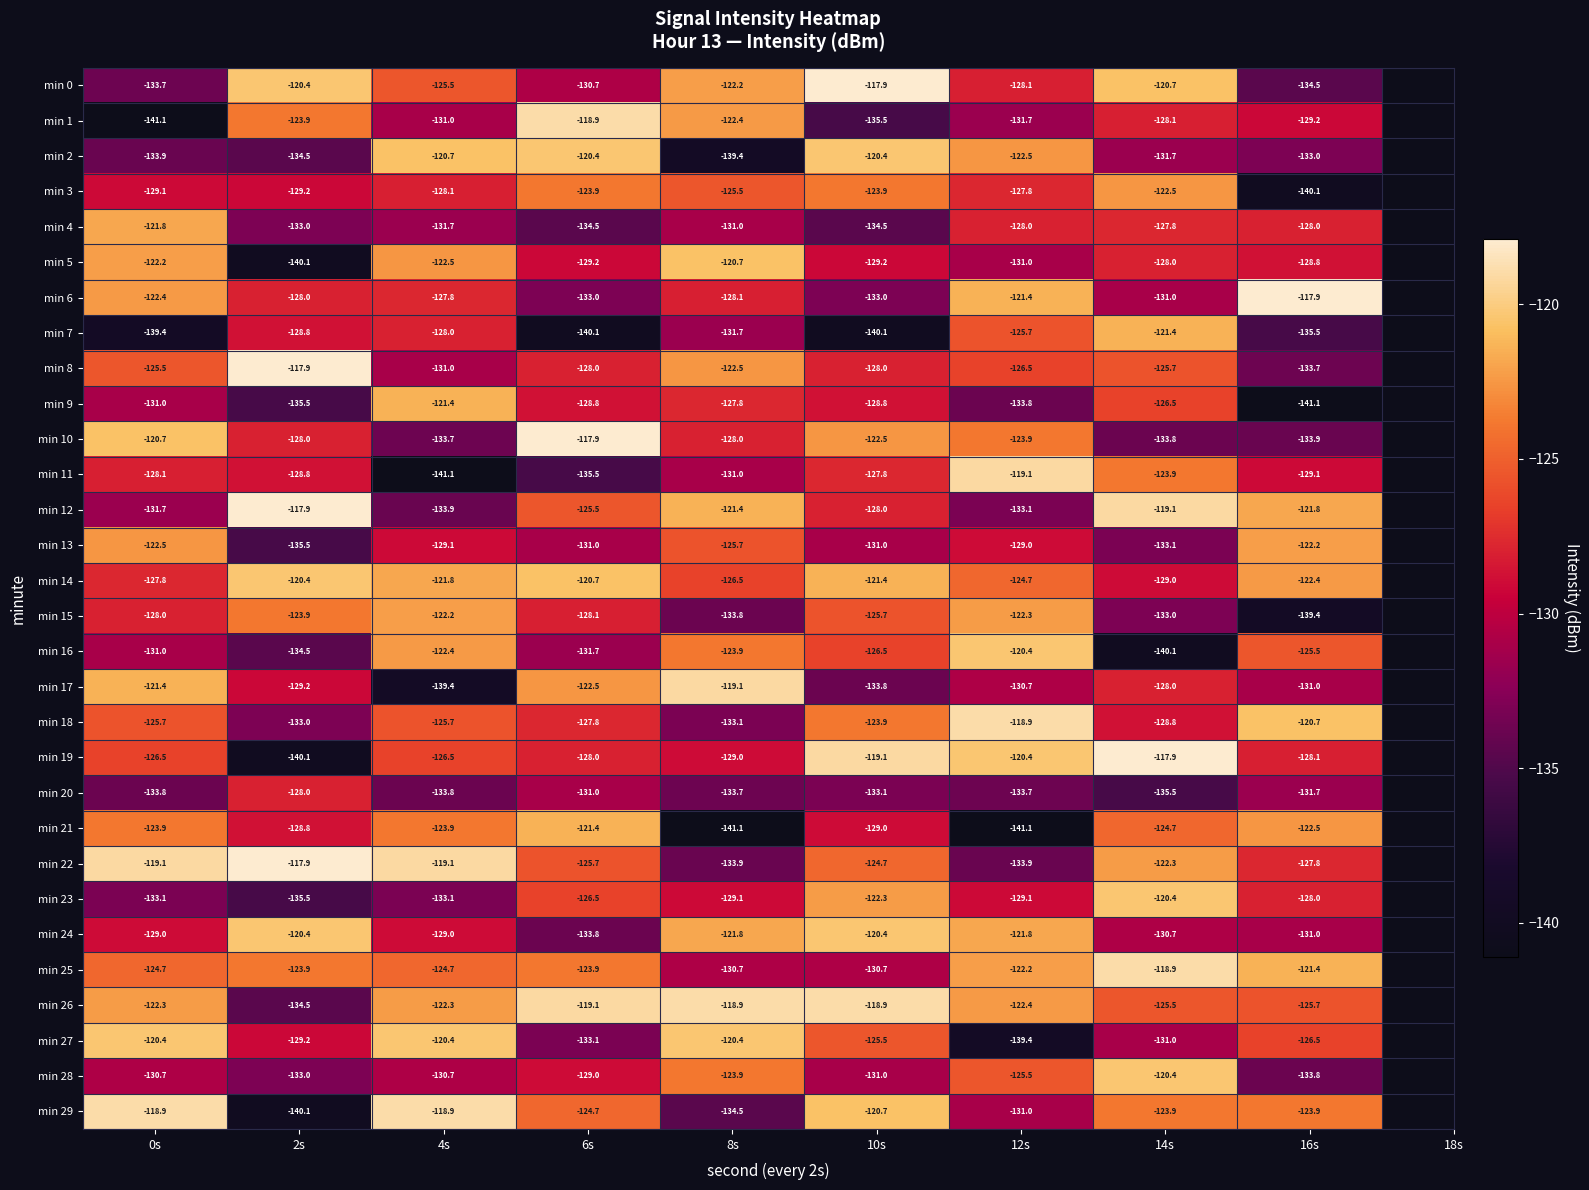

Read the min 12 value at 16s.

-121.8